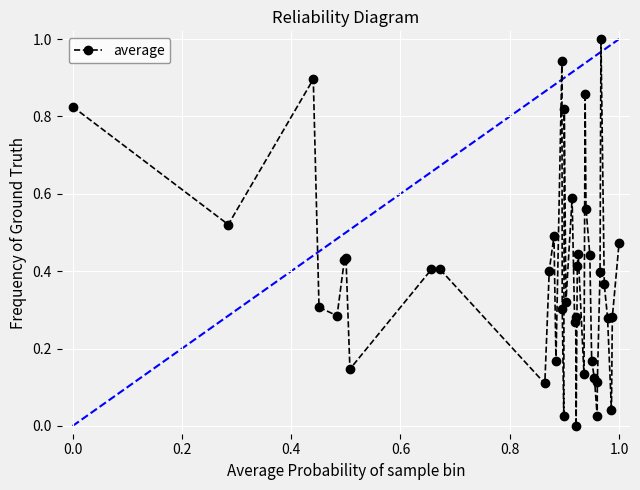

True or false: there are more than 0 points higher than both neighbors.

True